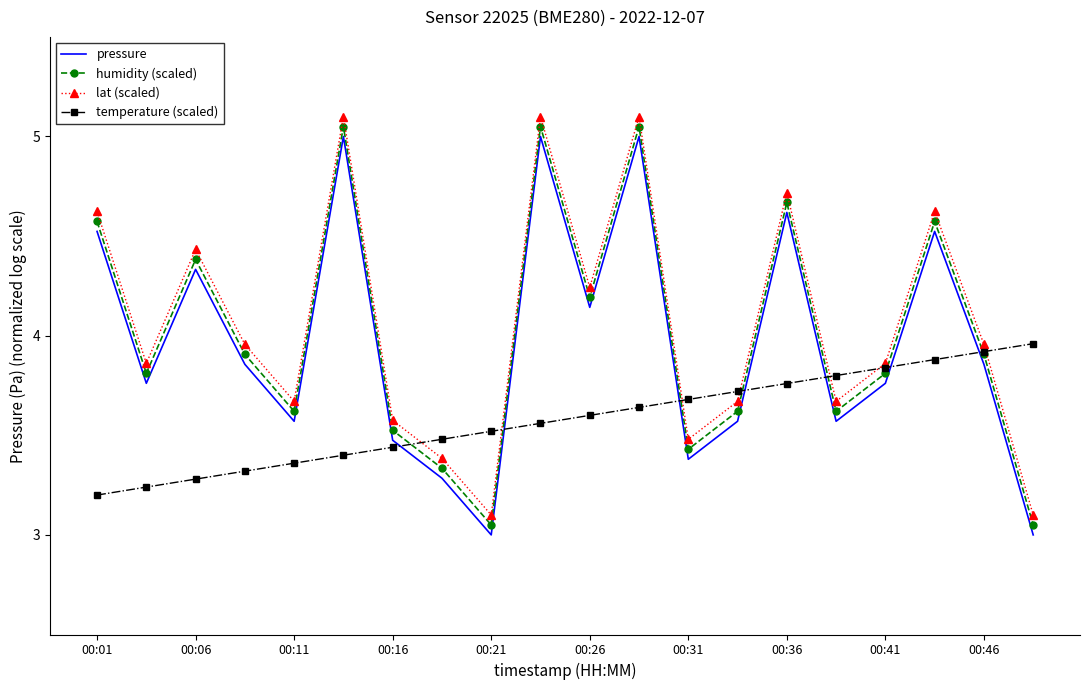

True or false: humidity (scaled) and pressure intersect in this chart.

False